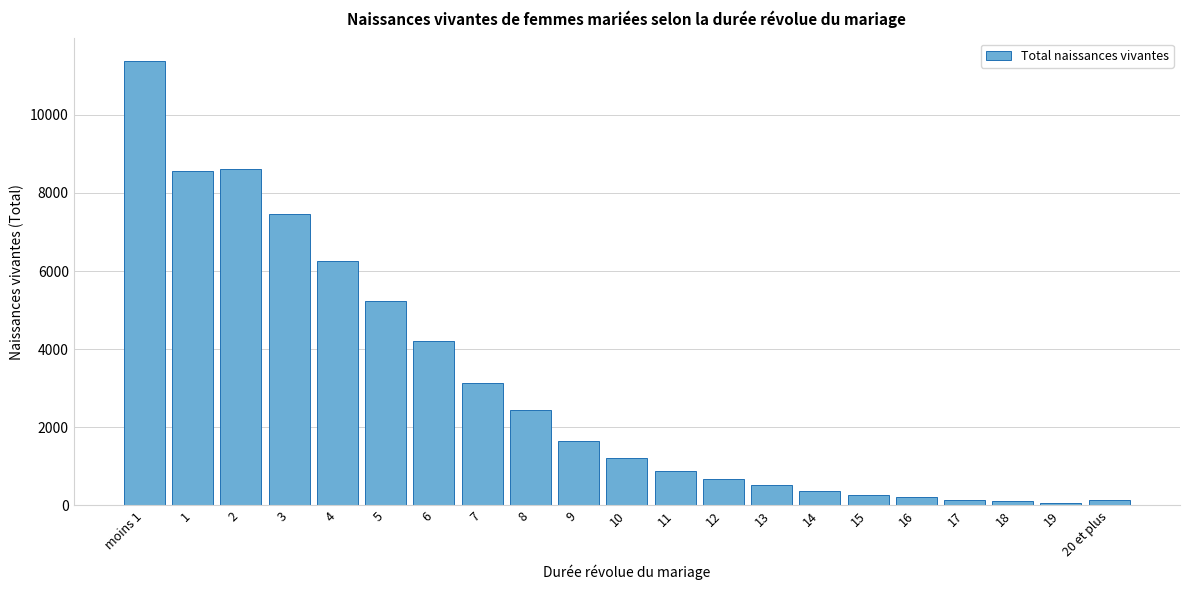

Between moins 1 and 1, which is larger?

moins 1